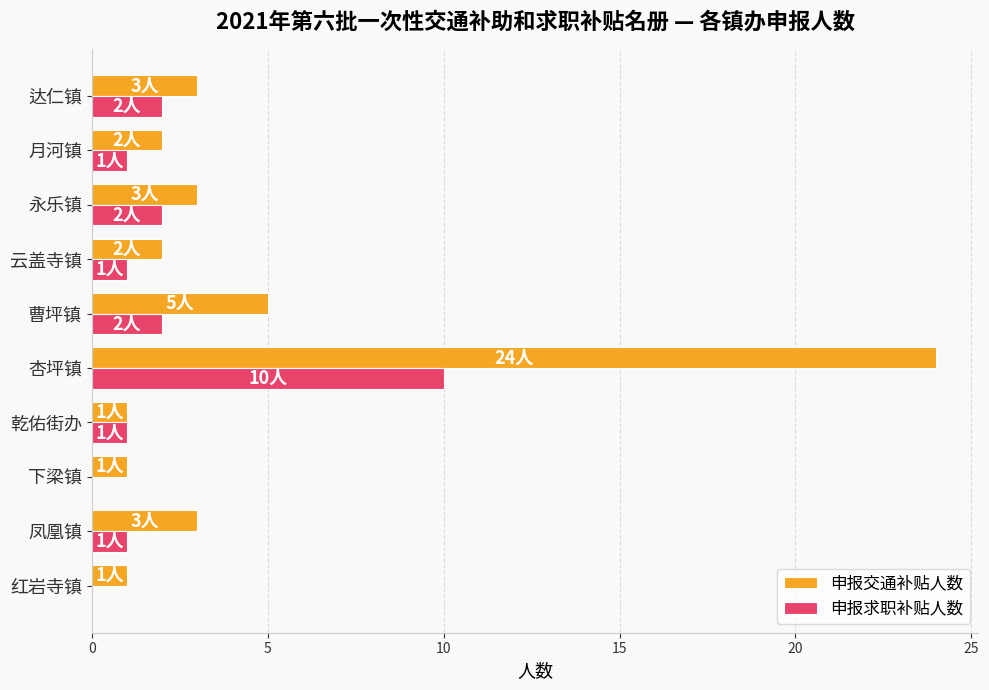

What is the sum of all 申报交通补贴人数 values?

45